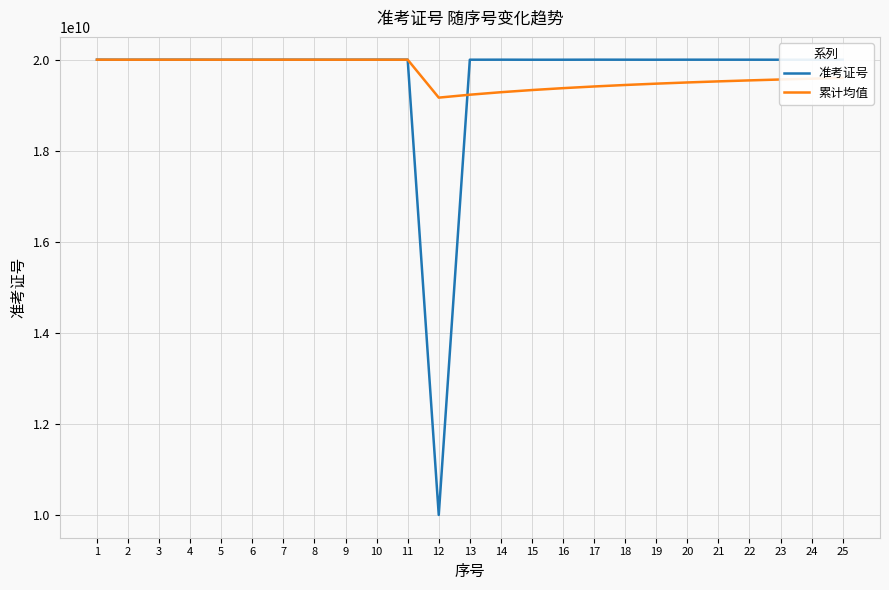

What is the minimum value for 累计均值?

19177651301.7